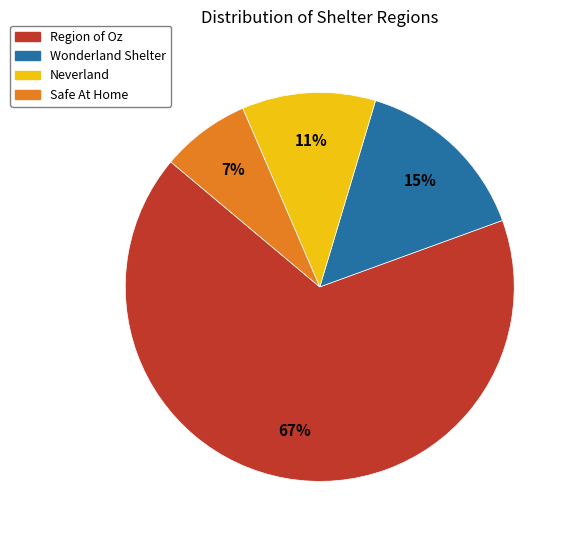

Is the sum of Neverland and Safe At Home greater than half?

No